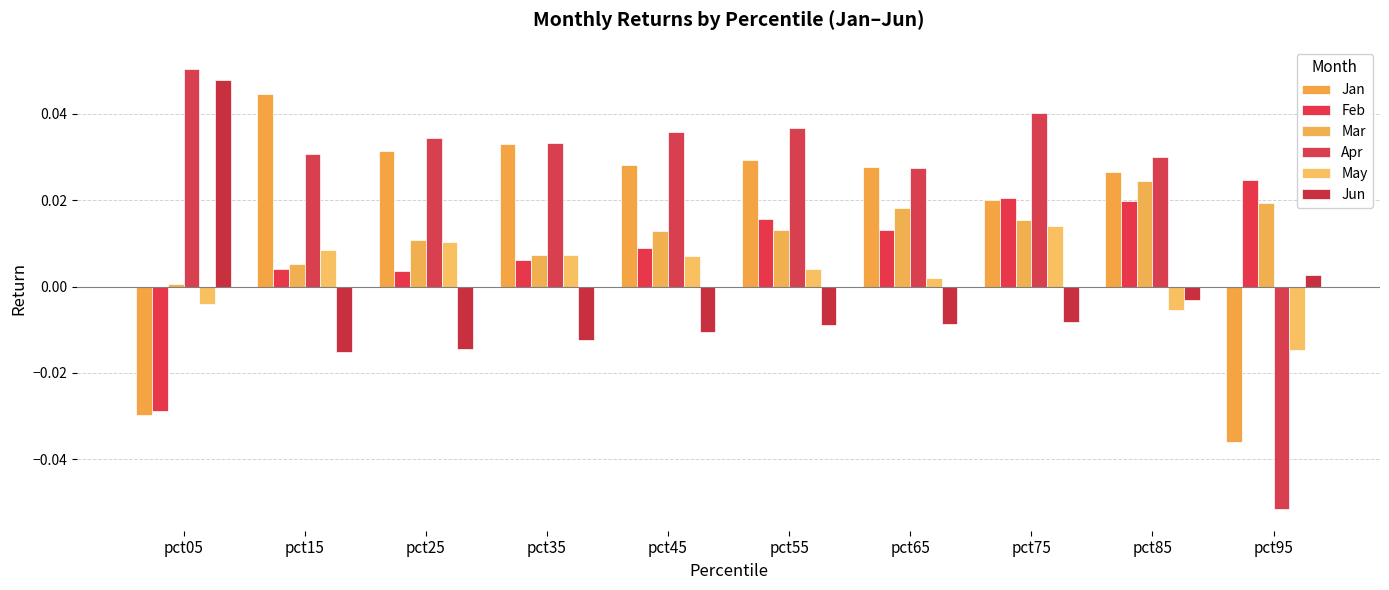

How many bars are there in total?

60